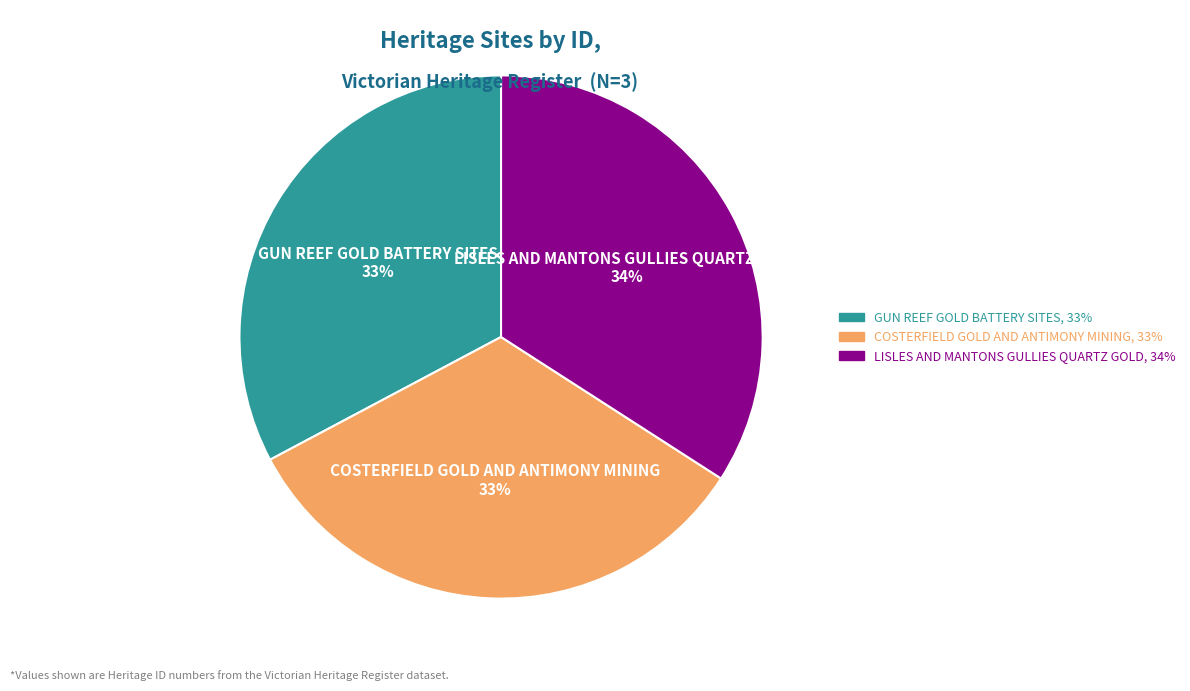

Count the number of slices in the pie.

3